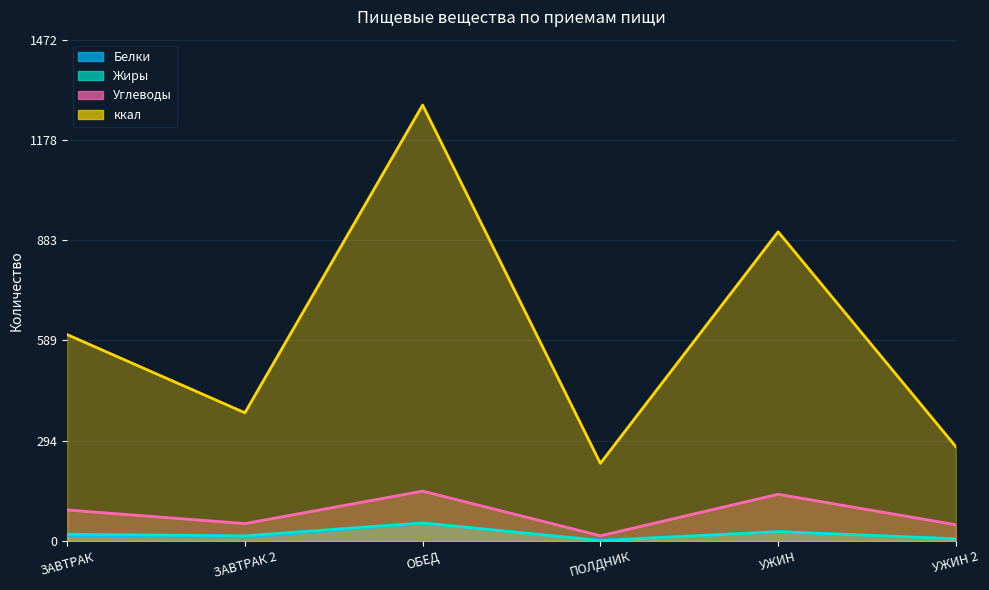

What position from the left is УЖИН?

5